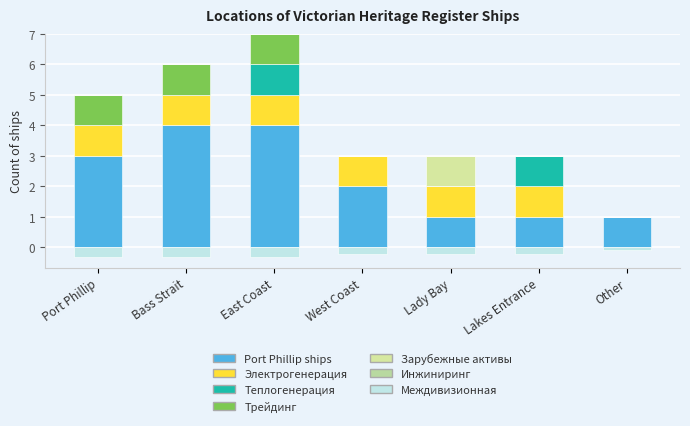

Where is the data nearest to the value 4?

Port Phillip